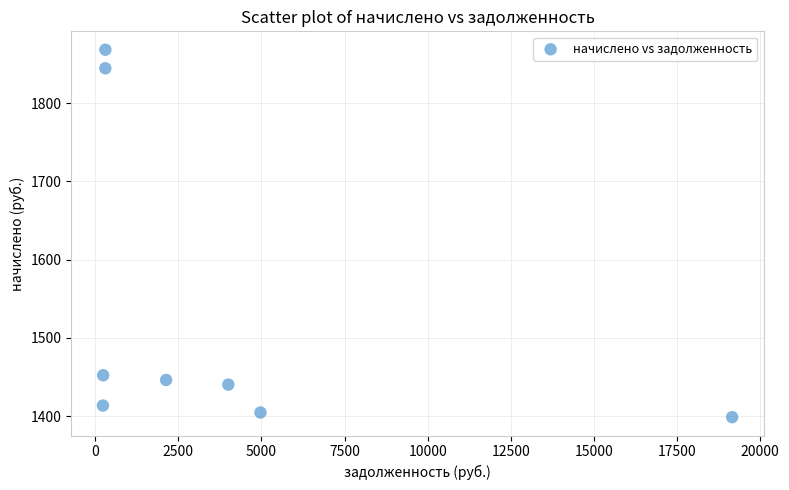

What is the average X value?

3920.2